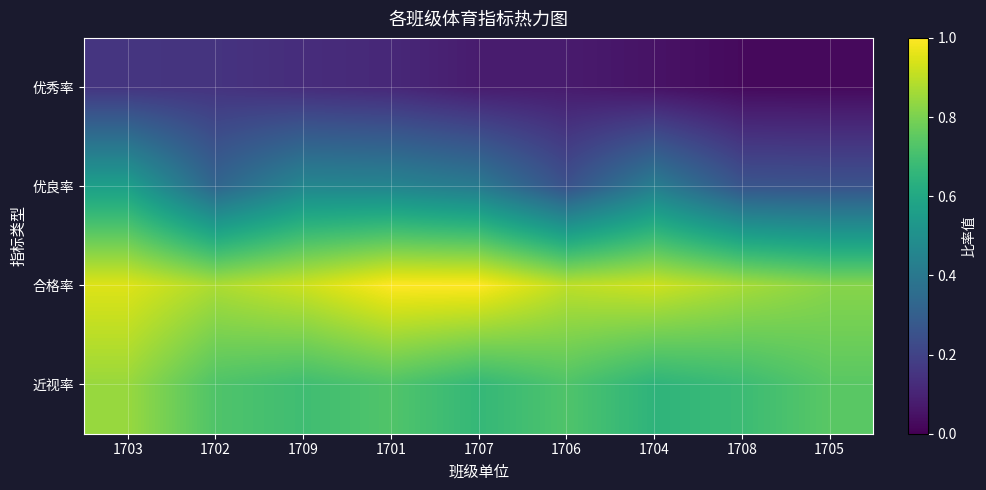

Rank the series by their maximum value, from lowest to highest.

优秀率, 优良率, 近视率, 合格率